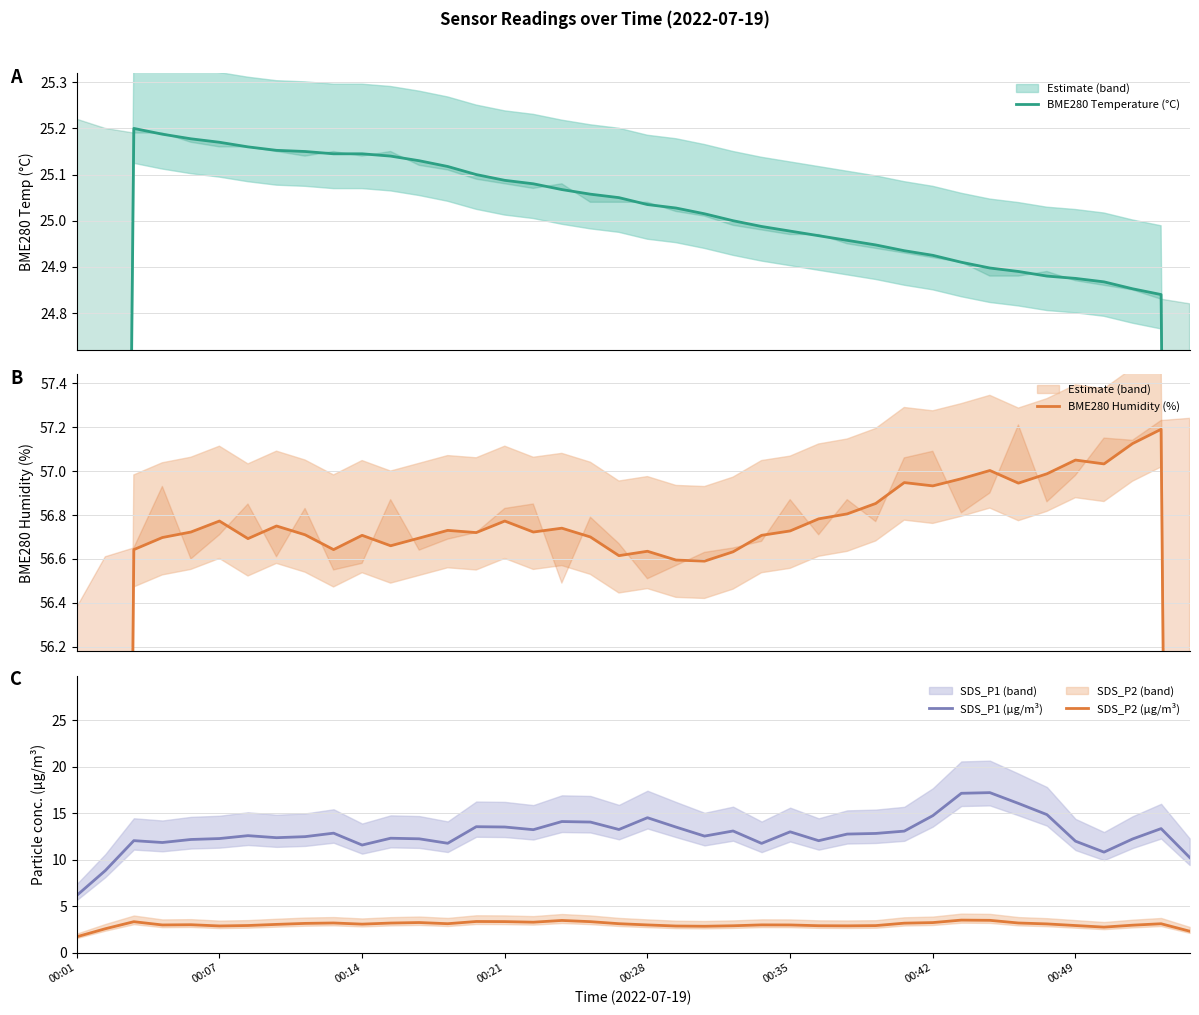

Between 26 and 39, which is larger?

26